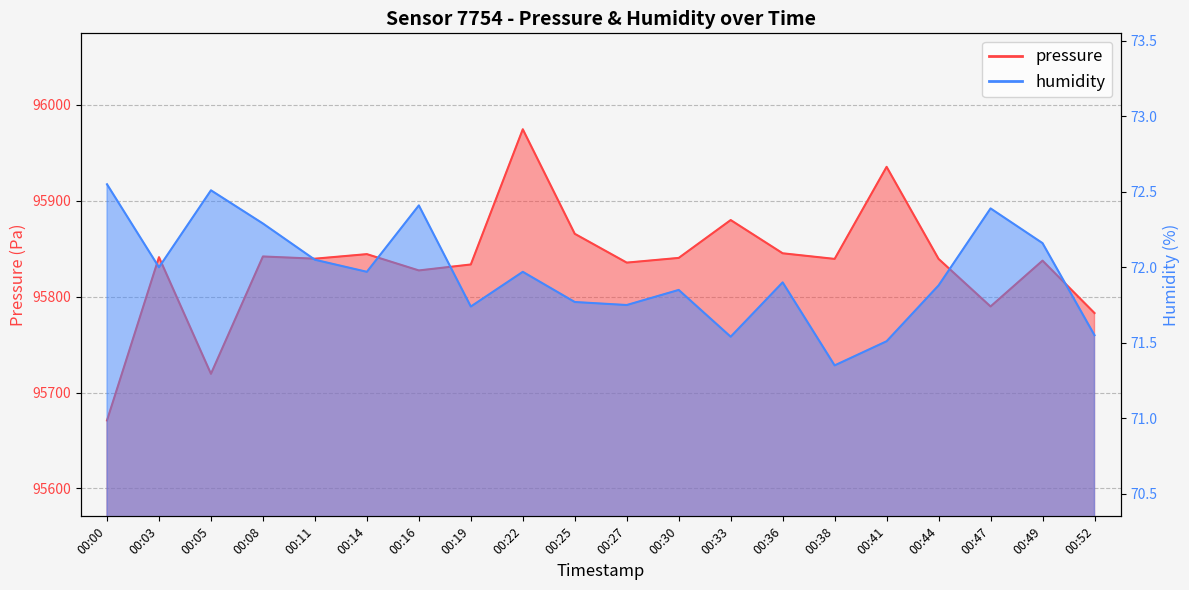

Between 00:11 and 00:19, which series saw the biggest shift?

pressure